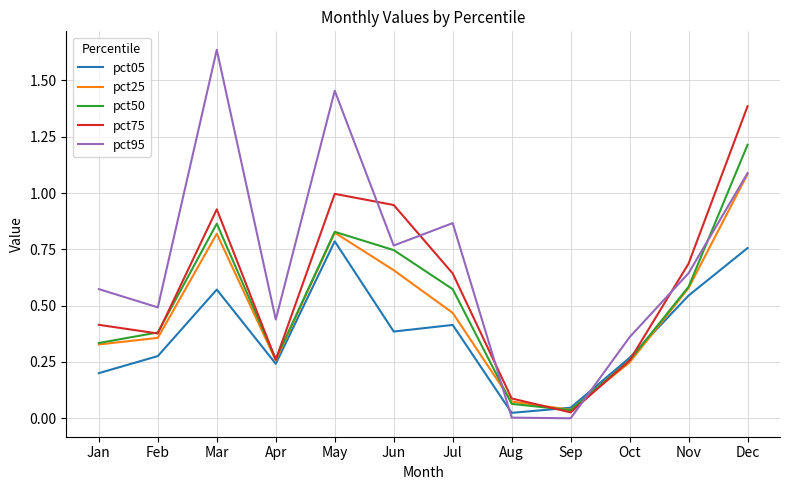

Does the chart have visible grid lines?

Yes